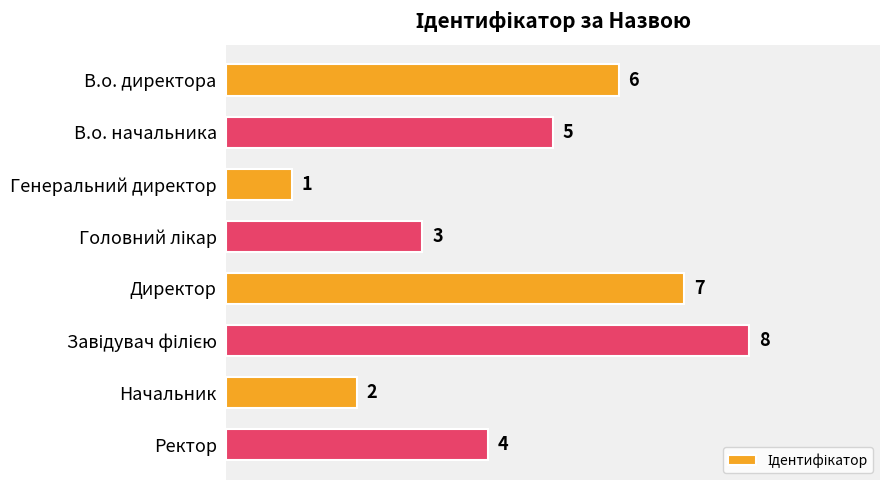

Count the values in the range 3 to 7.

5